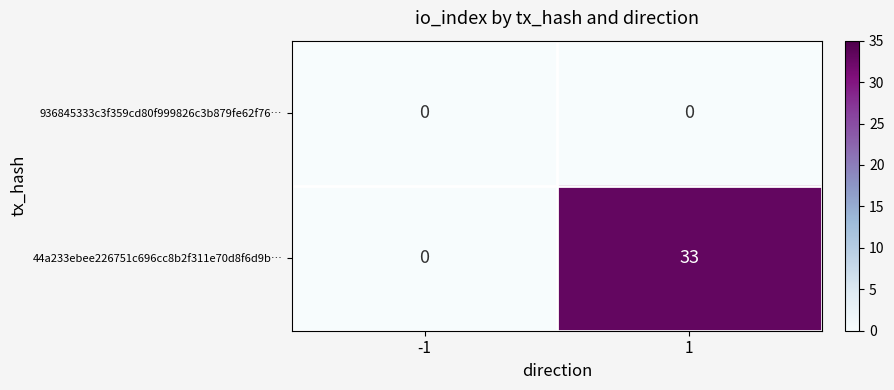

What is the highest value of the 44a233ebee226751c696cc8b2f311e70d8f6d9b… series?

33